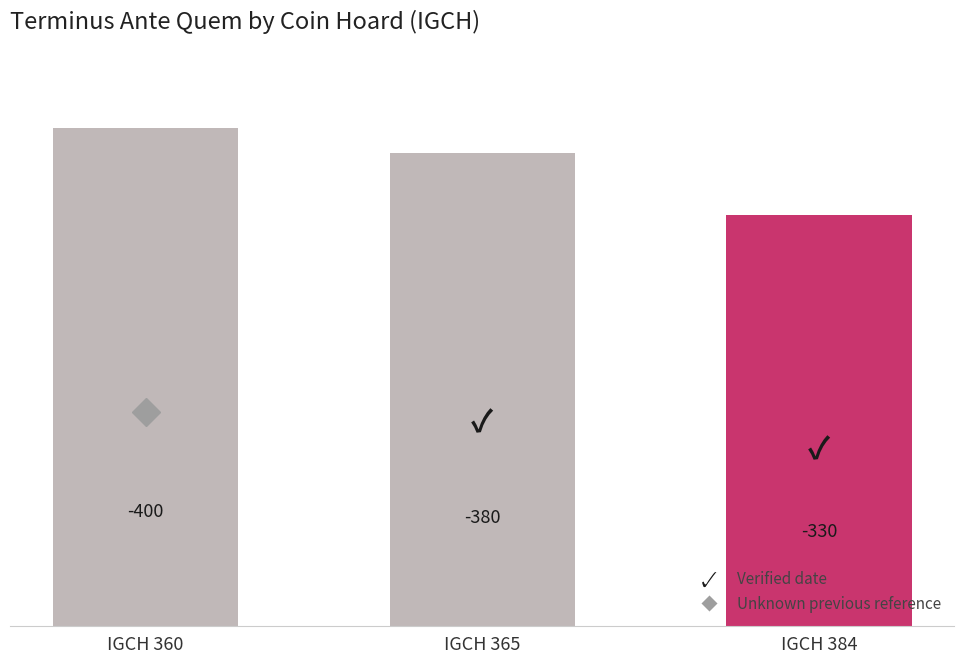

Are the bars horizontal?

No